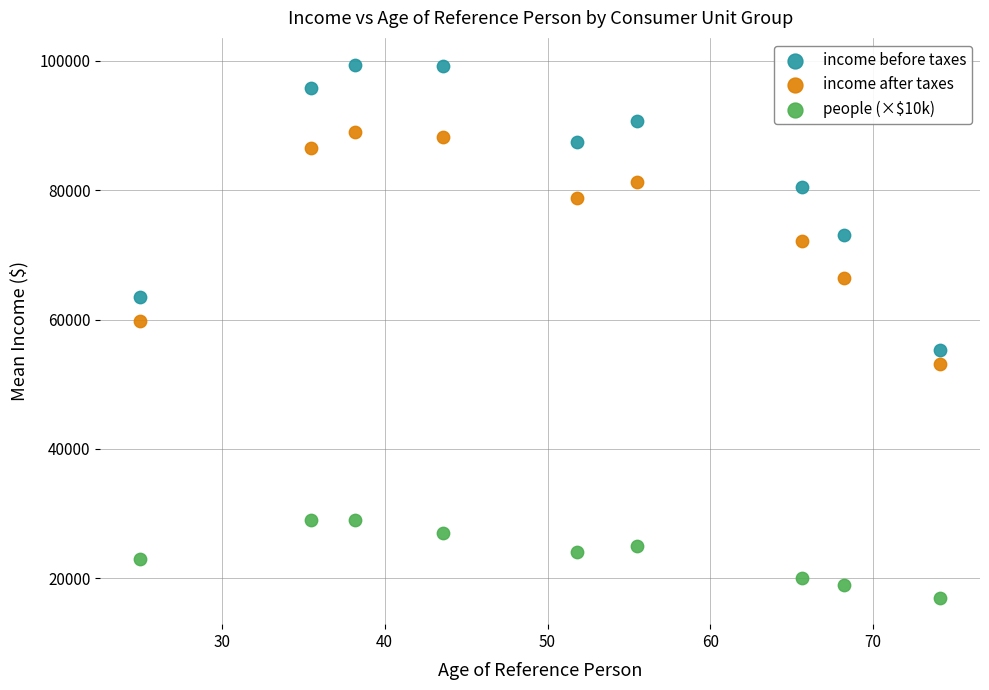

Across all series, what Y value is closest to 58222?

59840